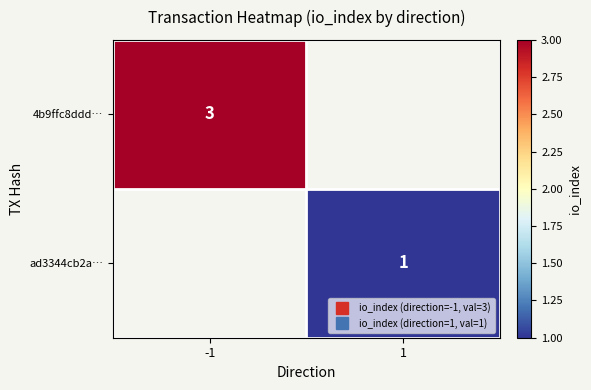

At 1, list the series in order from largest to smallest.

4b9ffc8ddd…, ad3344cb2a…